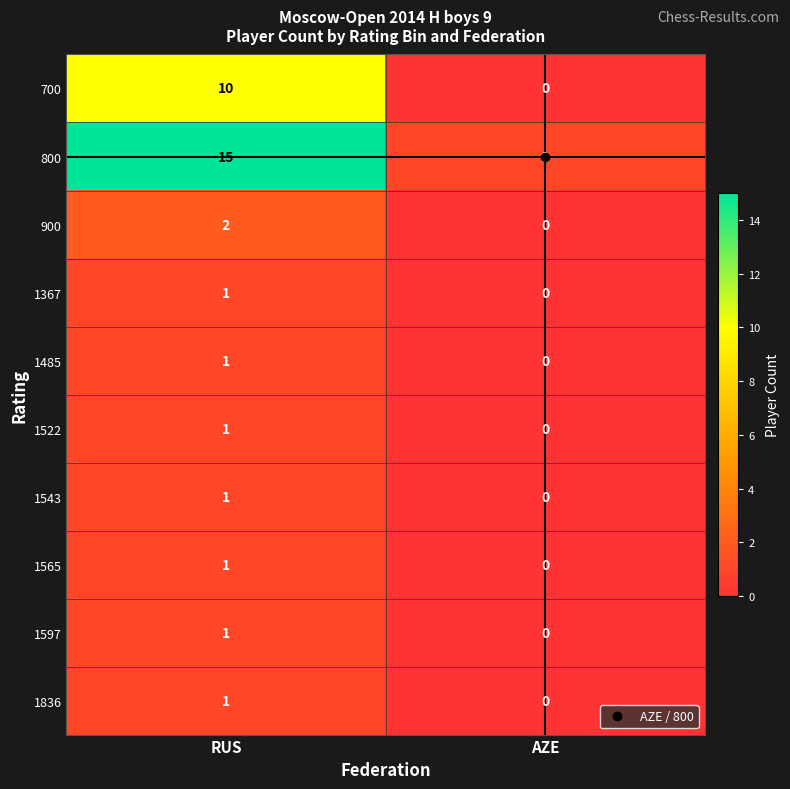

List the labels in order of 700 value, largest first.

RUS, AZE